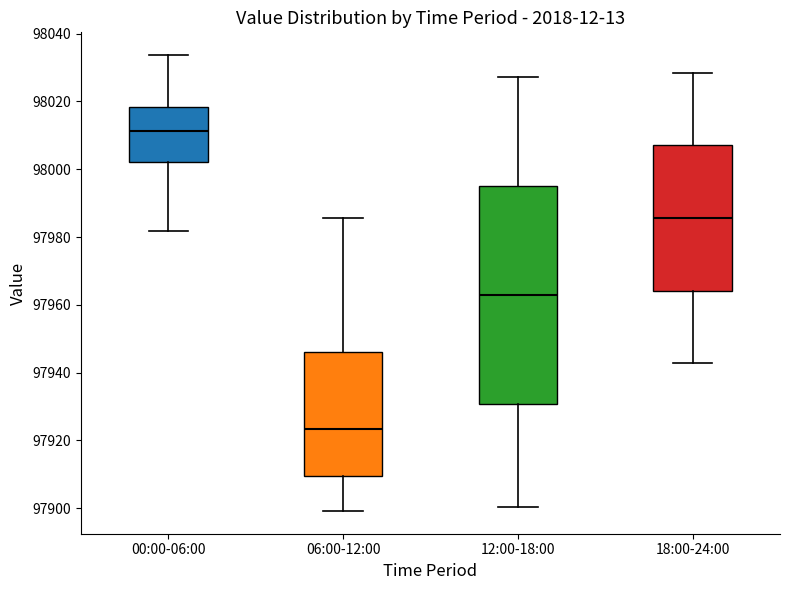

Comparing the boxes themselves (not the whiskers), which one is the tallest?

12:00-18:00